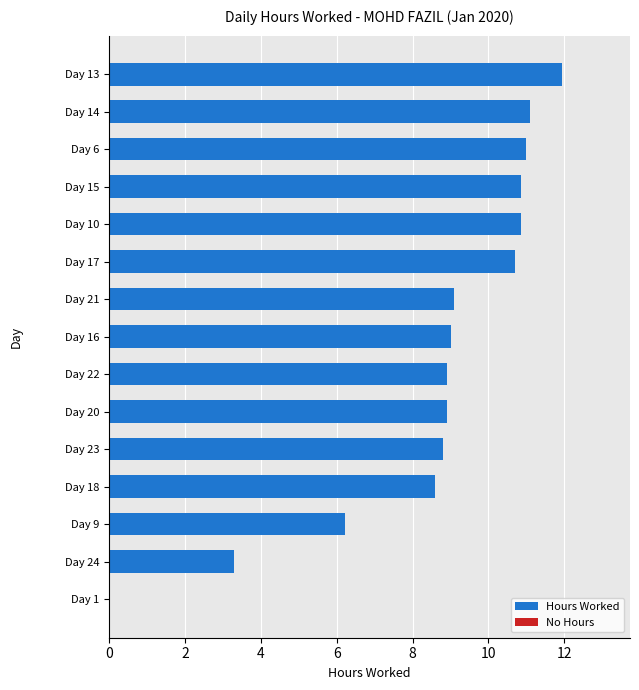

What is the sum of all values?

129.3